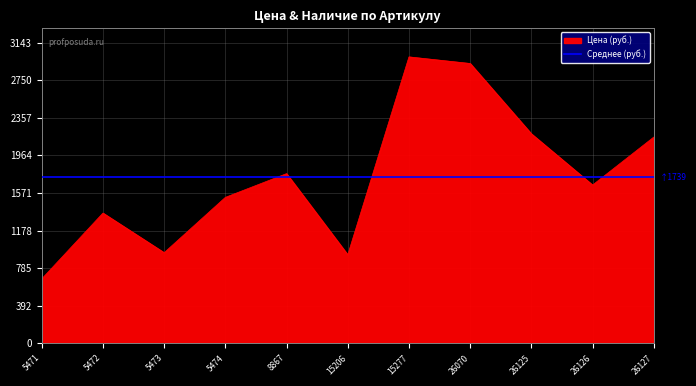

Does the chart have visible grid lines?

Yes